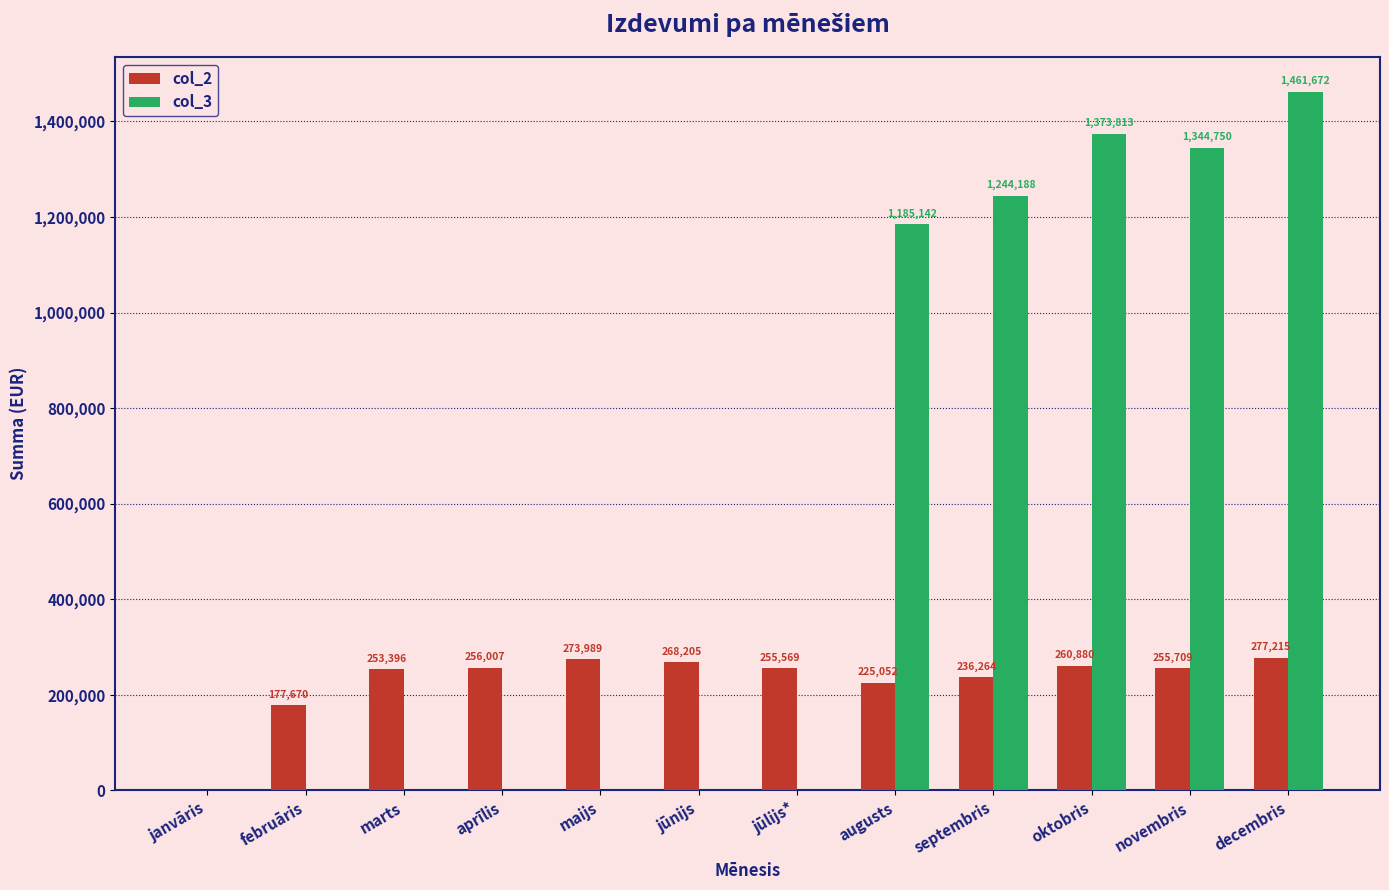

The value of col_3 at decembris is 789440.7. True or false?

False